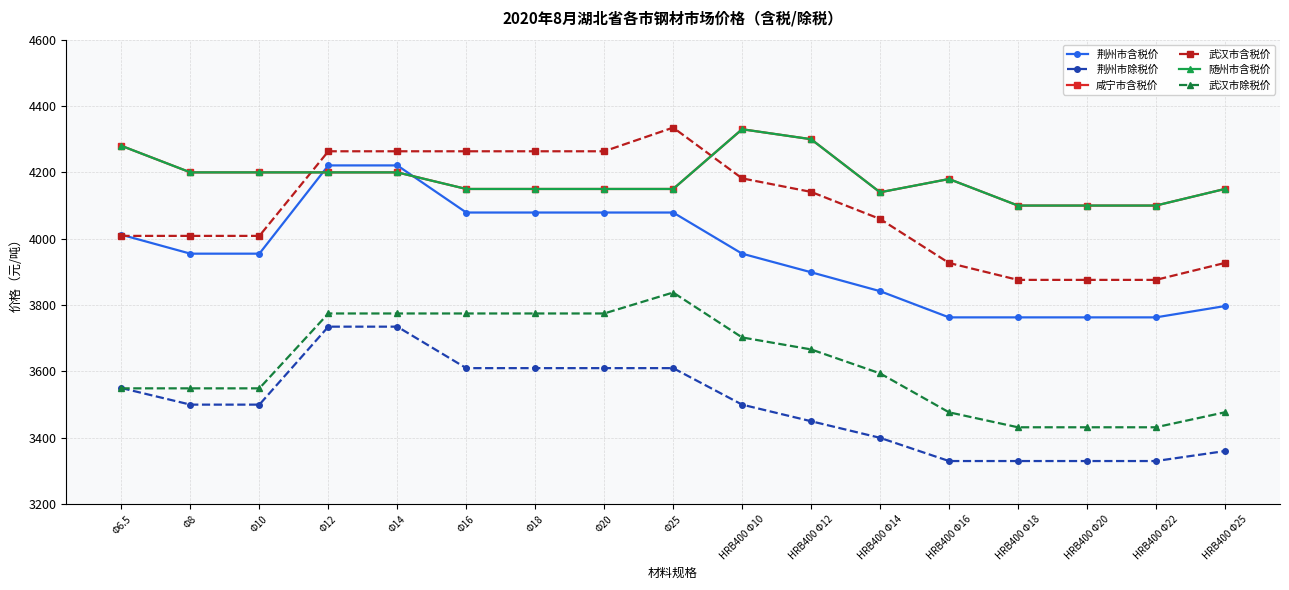

Does the chart have visible grid lines?

Yes